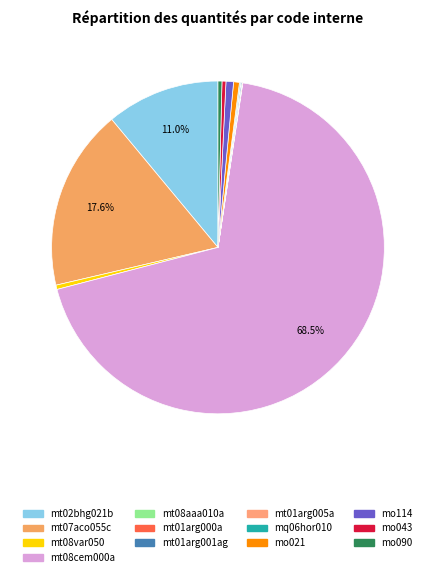

Count the number of slices in the pie.

13